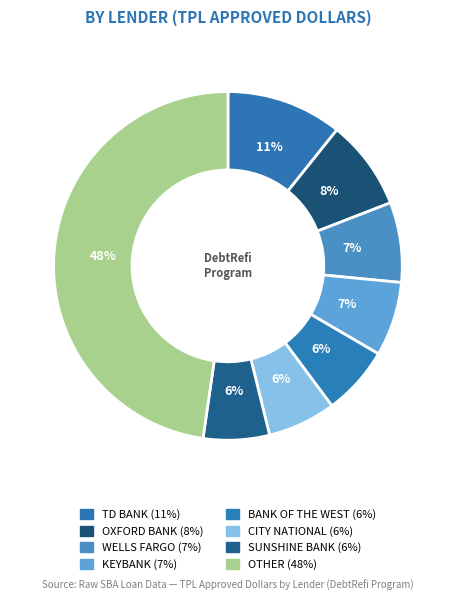

Rank the categories by value from lowest to highest.

SUNSHINE BANK, CITY NATIONAL, BANK OF THE WEST, KEYBANK, WELLS FARGO, OXFORD BANK, TD BANK, OTHER